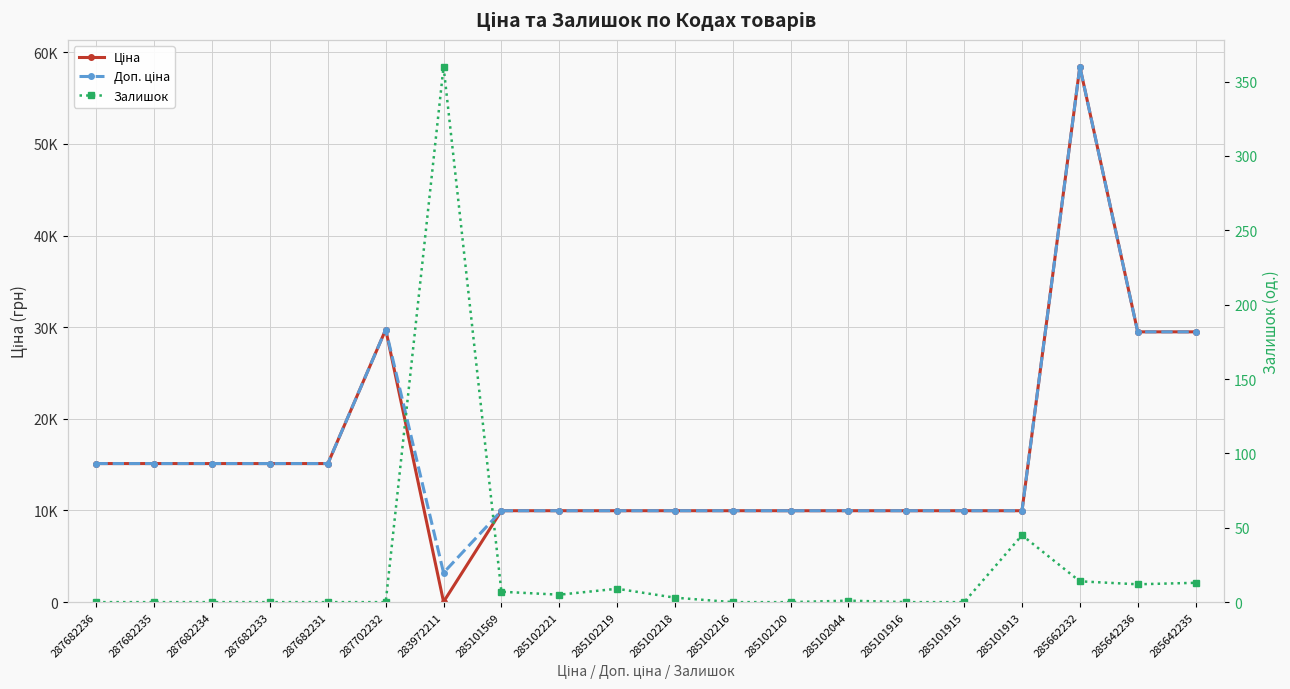

Reading right to left, what are all the values shown in this chart?

Ціна: 285642235=29491.5	285642236=29491.5	285662232=58426.5	285101913=9975.0	285101915=9975.0	285101916=9975.0	285102044=9975.0	285102120=9975.0	285102216=9975.0	285102218=9975.0	285102219=9975.0	285102221=9975.0	285101569=9975.0	283972211=32.0	287702232=29747.2	287682231=15120.0	287682233=15120.0	287682234=15120.0	287682235=15120.0	287682236=15120.0
Доп. ціна: 285642235=29491.5	285642236=29491.5	285662232=58426.5	285101913=9975.0	285101915=9975.0	285101916=9975.0	285102044=9975.0	285102120=9975.0	285102216=9975.0	285102218=9975.0	285102219=9975.0	285102221=9975.0	285101569=9975.0	283972211=3205.0	287702232=29747.2	287682231=15120.0	287682233=15120.0	287682234=15120.0	287682235=15120.0	287682236=15120.0
Залишок: 285642235=13.0	285642236=12.0	285662232=14.0	285101913=45.0	285101915=0.0	285101916=0.0	285102044=1.0	285102120=0.0	285102216=0.0	285102218=3.0	285102219=9.0	285102221=5.0	285101569=7.0	283972211=360.0	287702232=0.0	287682231=0.0	287682233=0.0	287682234=0.0	287682235=0.0	287682236=0.0